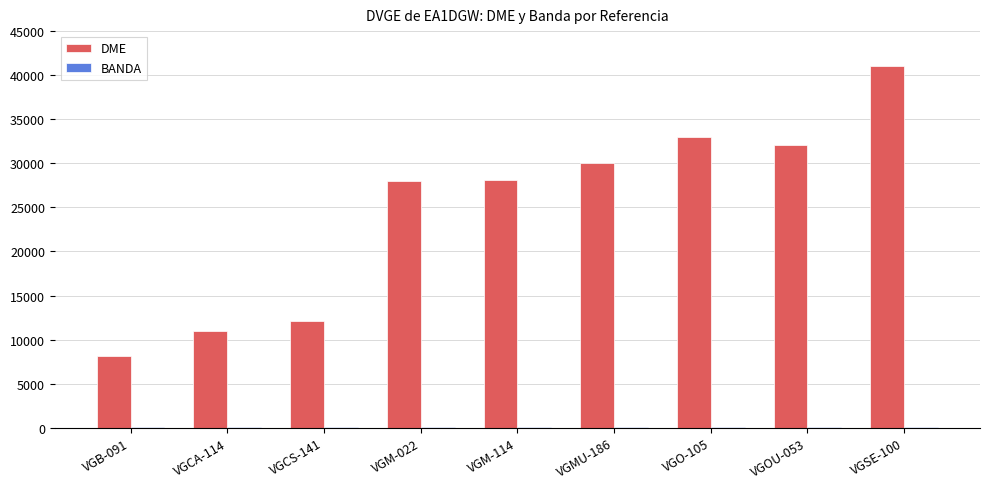

The DME series shows 14228 at VGM-114. True or false?

False